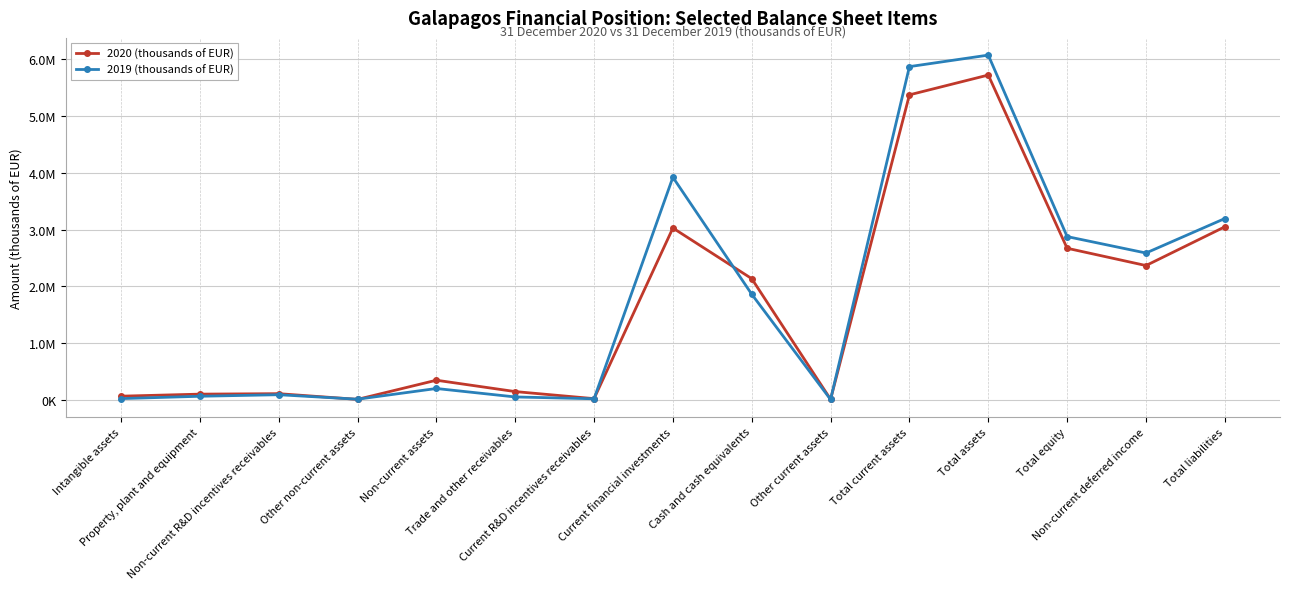

Reading left to right, what are all the values shown in this chart?

2020 (thousands of EUR): 67565	103378	111624	11343	348384	148418	24104	3026278	2135187	11953	5369347	5717731	2670355	2365974	3047376
2019 (thousands of EUR): 24927	66052	93407	14091	202682	54009	21949	3919216	1861616	9138	5865927	6068609	2875658	2586348	3192951